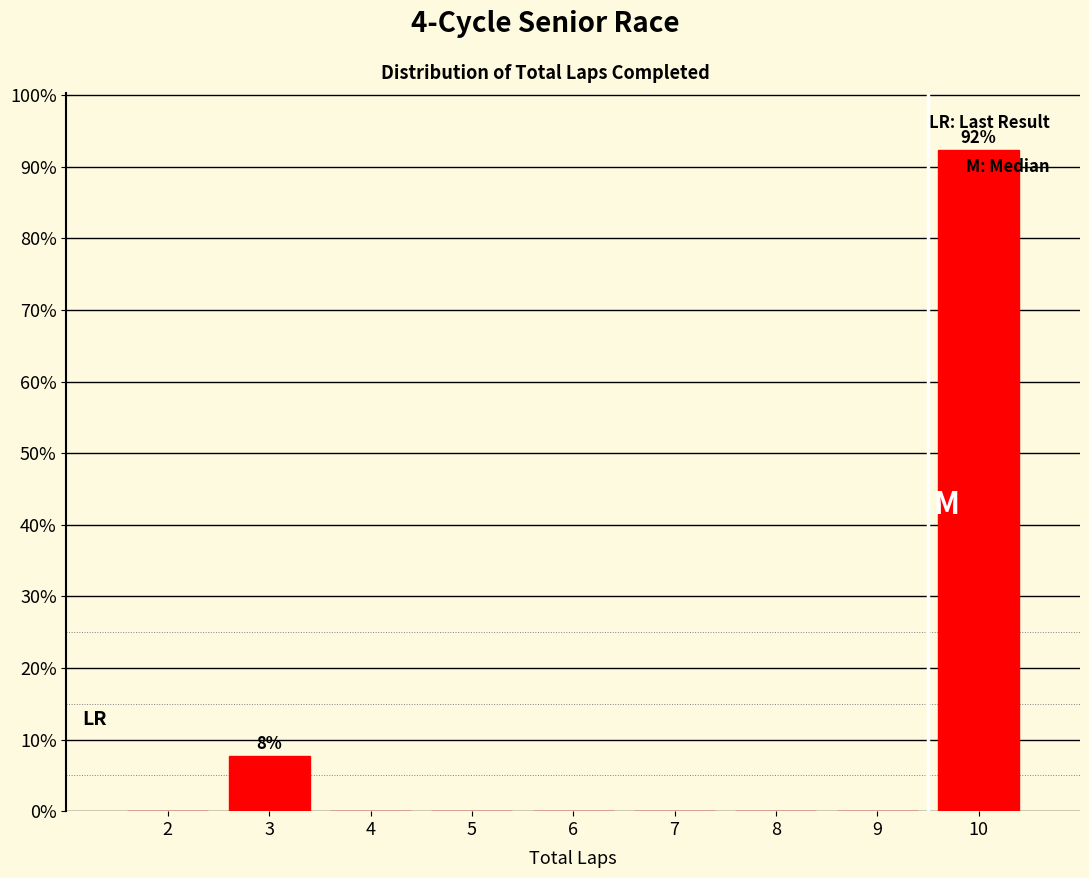

Reading left to right, transcribe all the data shown in this chart.

2=0.0	3=7.7	4=0.0	5=0.0	6=0.0	7=0.0	8=0.0	9=0.0	10=92.3